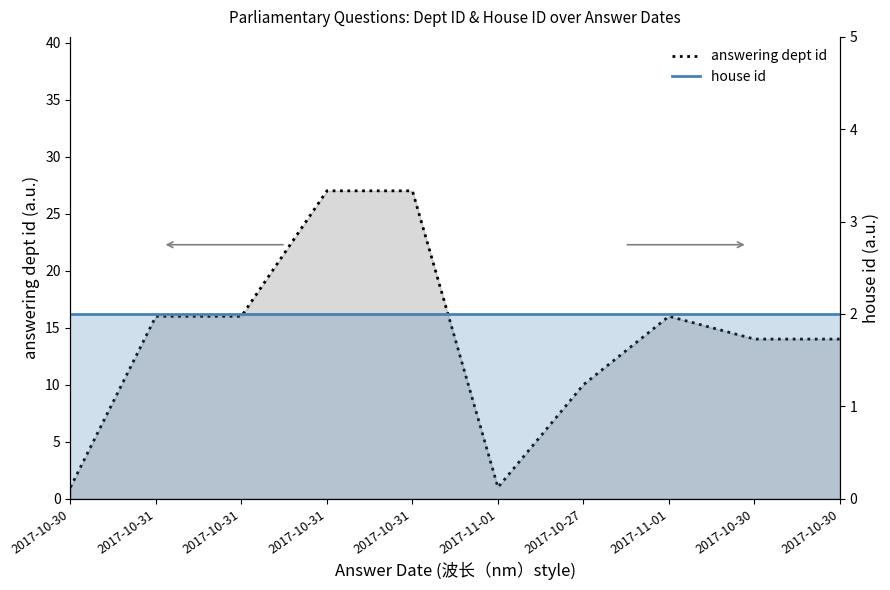

What is the average value of the answering dept id series?

14